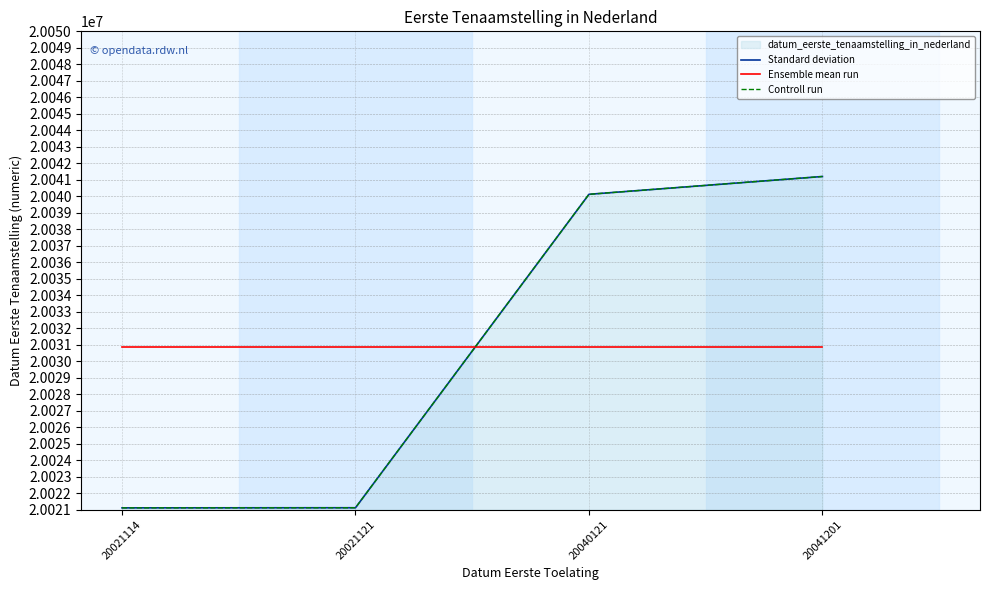

At which category is the sum across all series the highest?

20041201